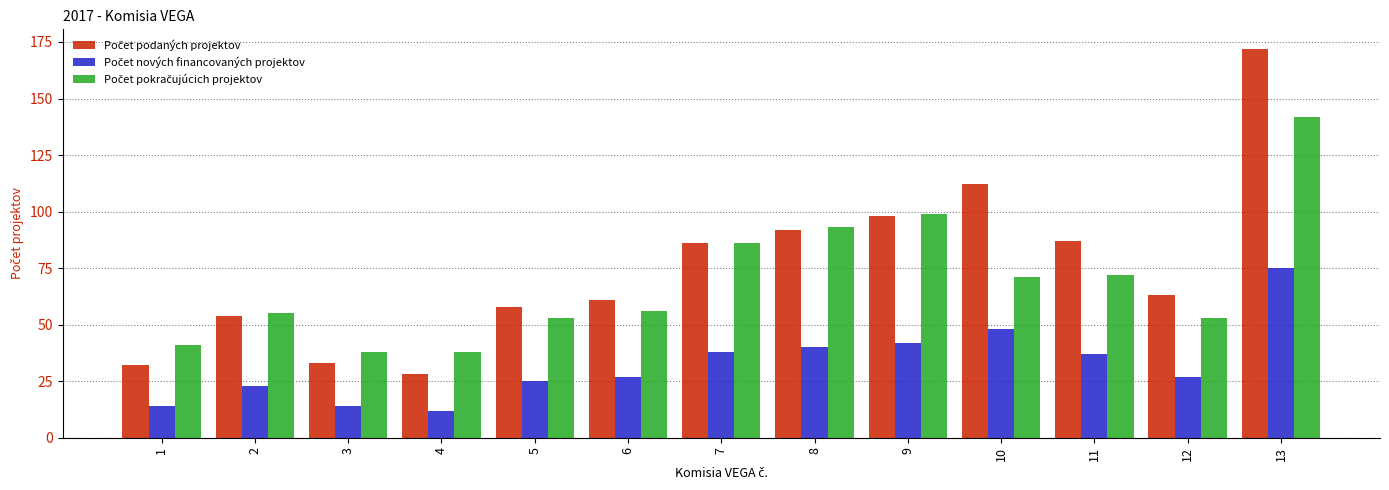

What is the spread (max minus min) of values at 2?

32